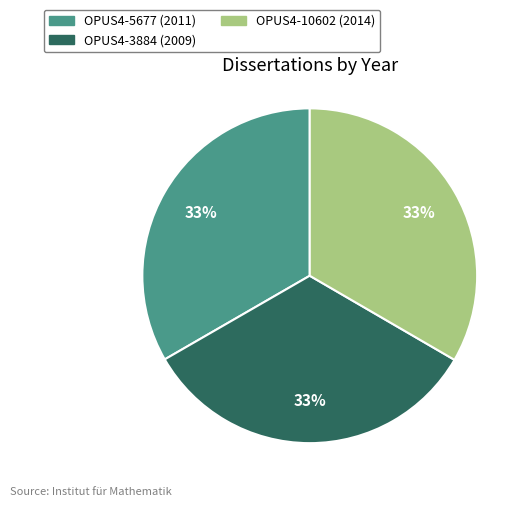

Is there any slice that represents more than half of the pie?

No